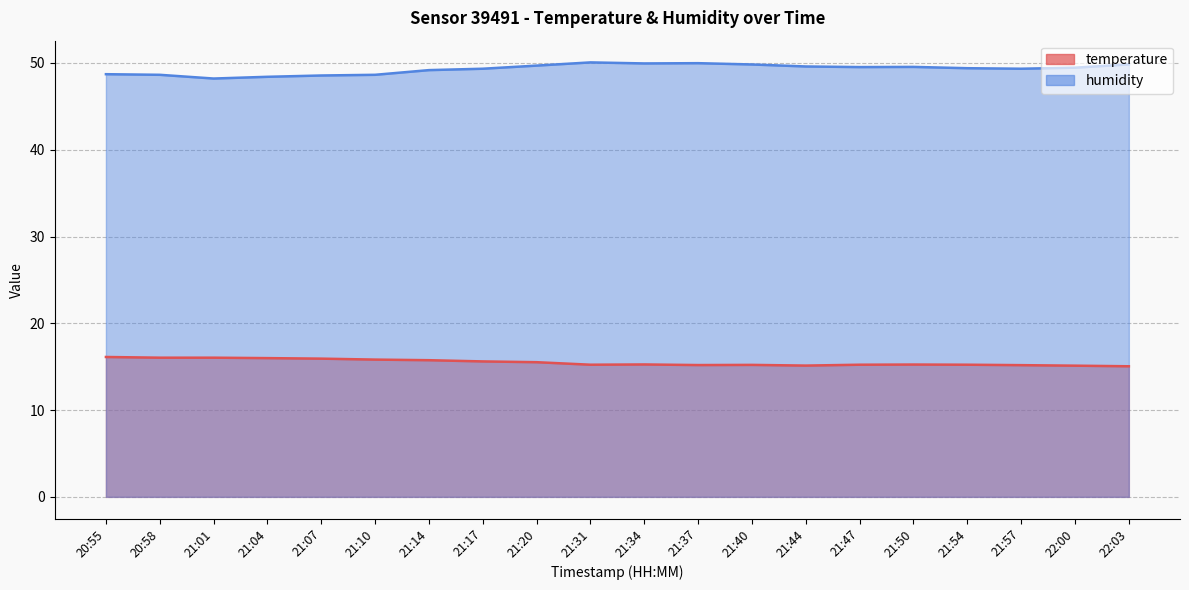

The value of temperature at 21:37 is 15.2. True or false?

True